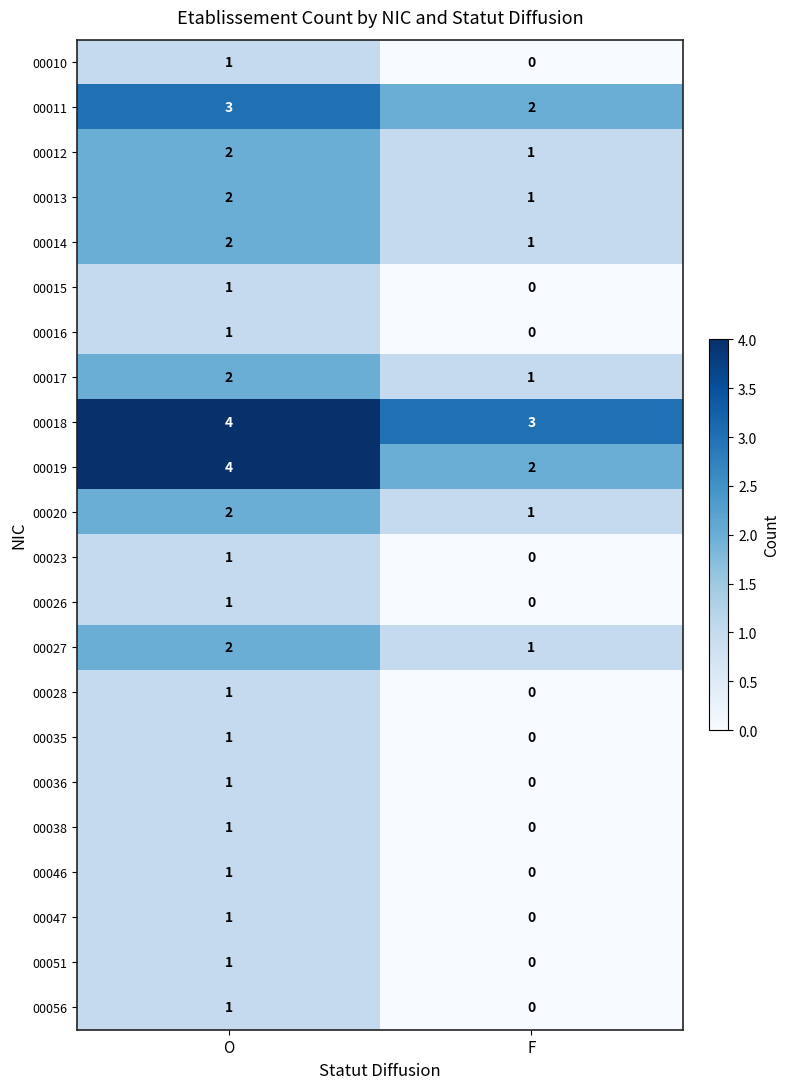

At how many categories does at least one series exceed 1?

2